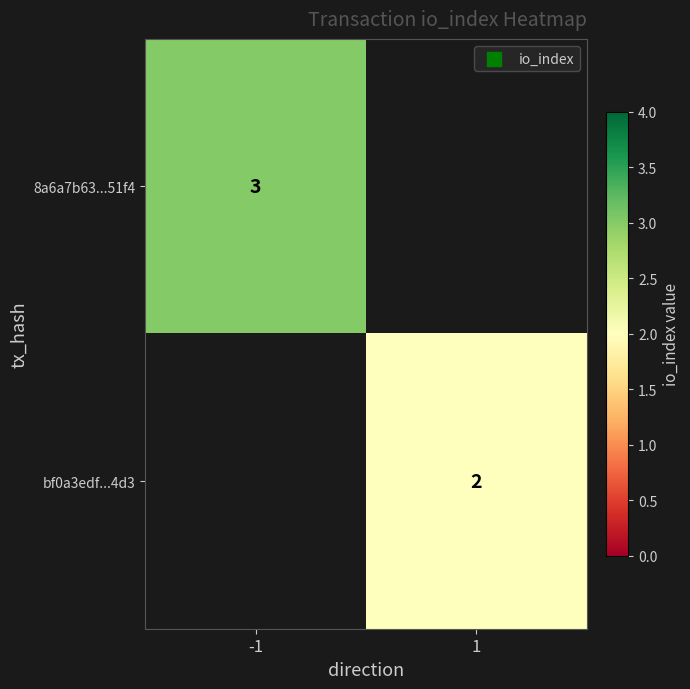

Which has a higher value, 1 or -1?

-1